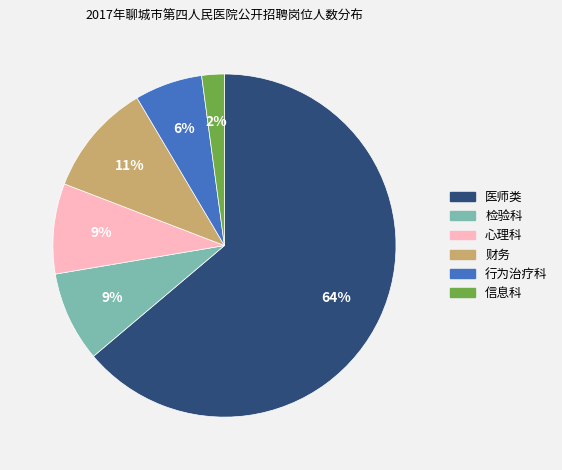

How many slices are in this pie chart?

6